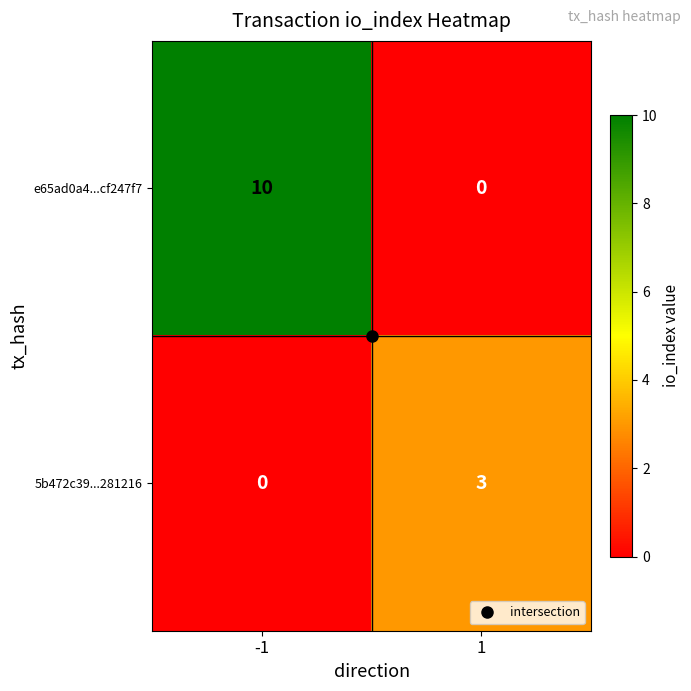

What is the difference between the 5b472c39...281216 values at -1 and 1?

3